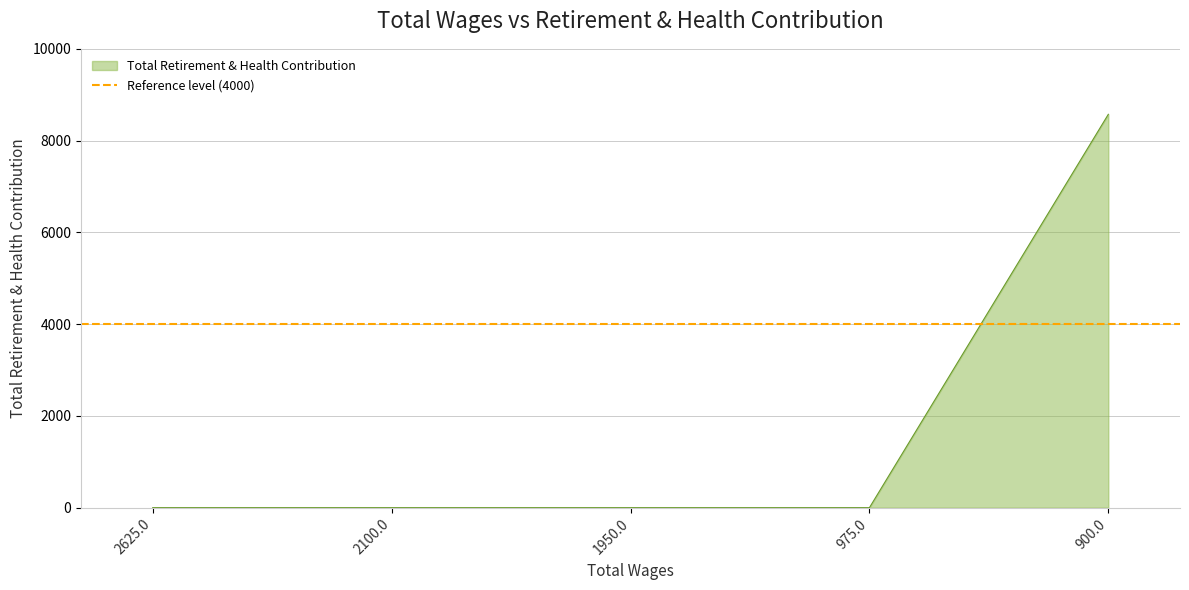

How many data points does each series have?

5